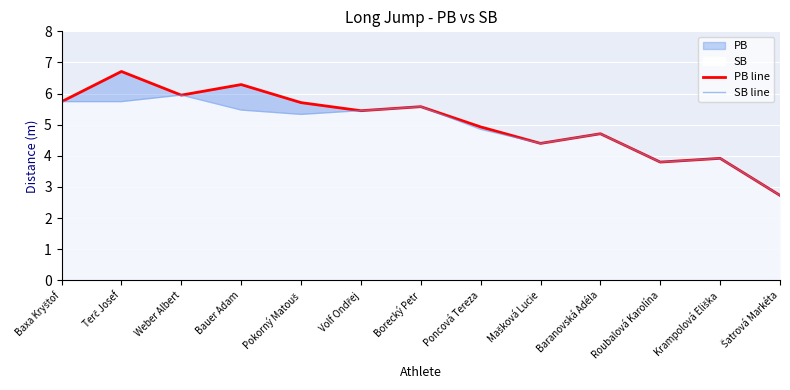

How many distinct data groups are displayed?

2